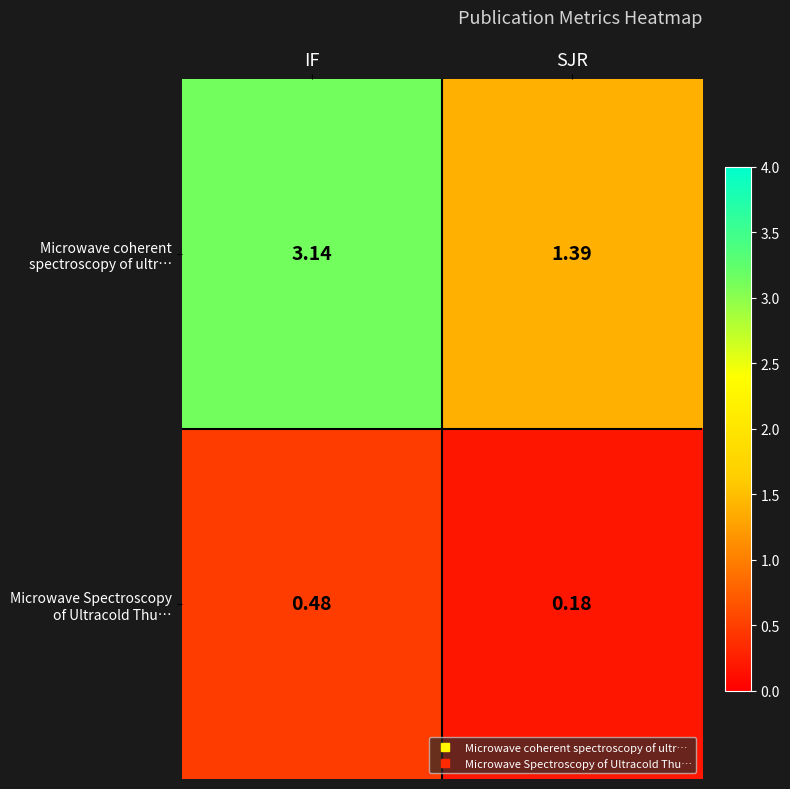

Which category has the highest value across all series?

IF